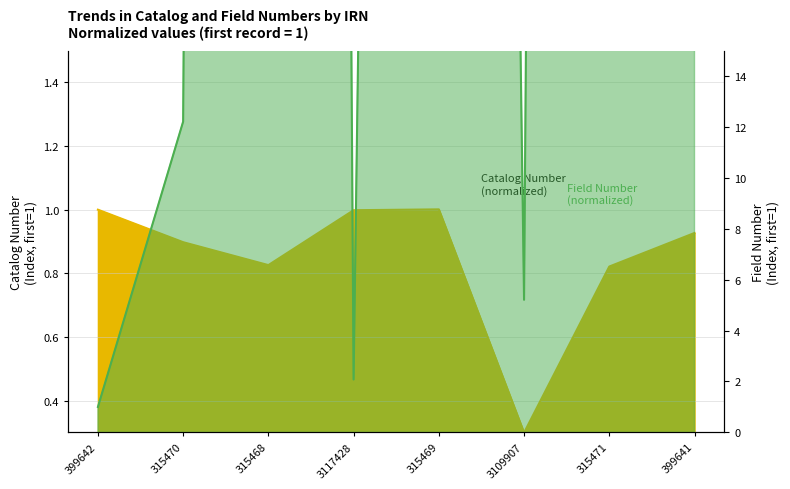

Which label corresponds to the largest value in the chart?

315468